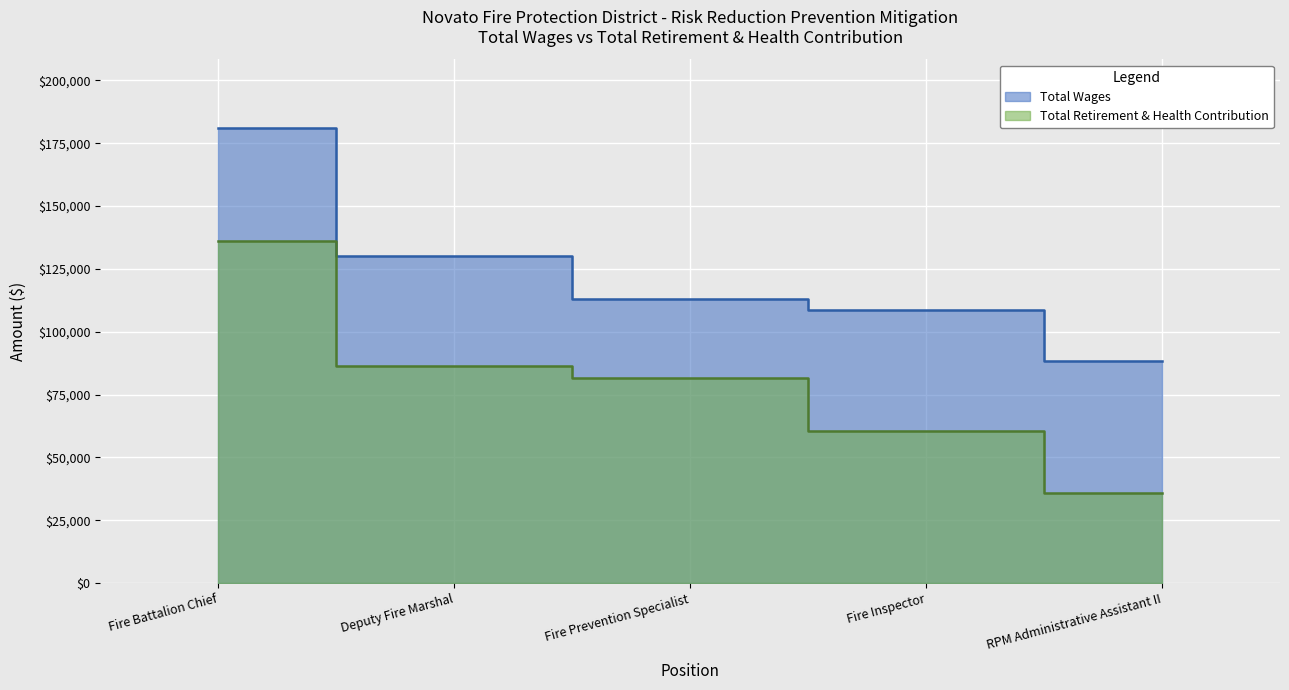

At how many categories does at least one series exceed 46060?

5